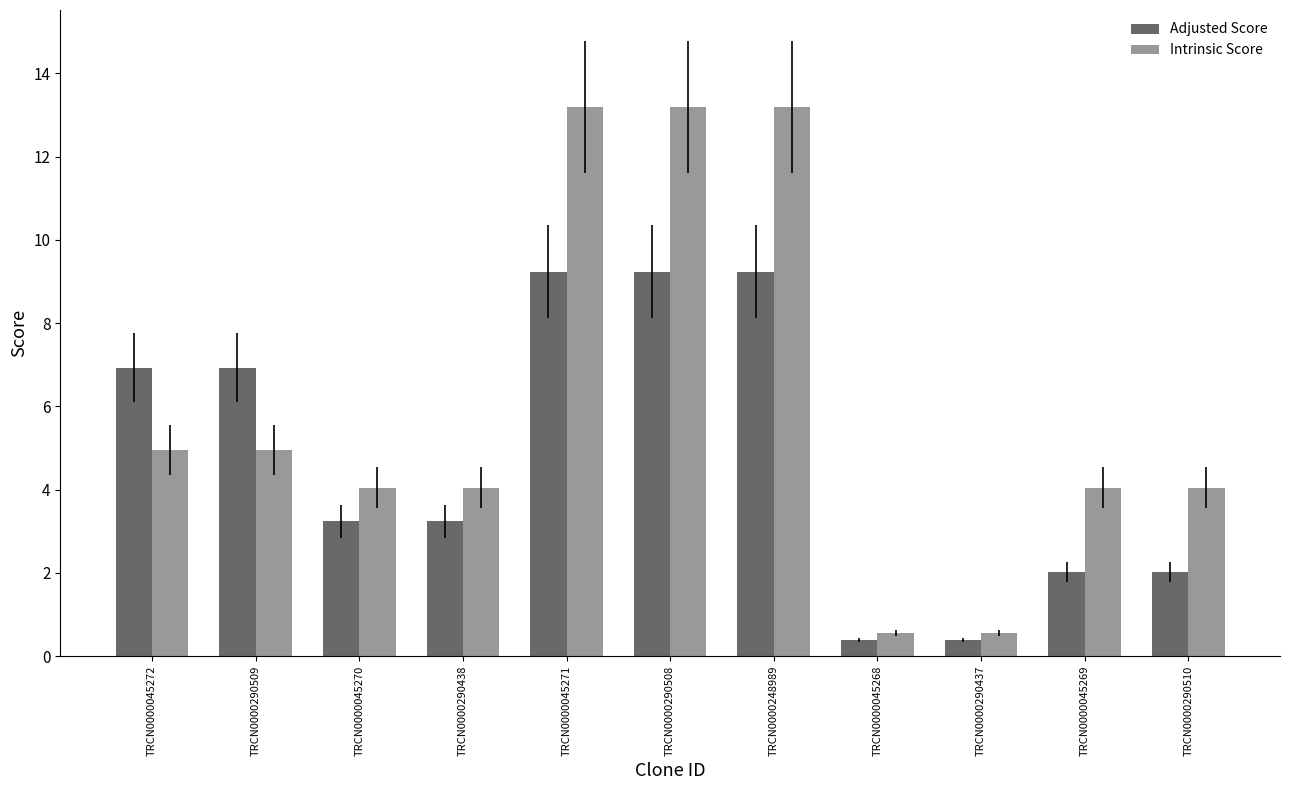

What is the label of the 5th bar from the left?

TRCN0000045271